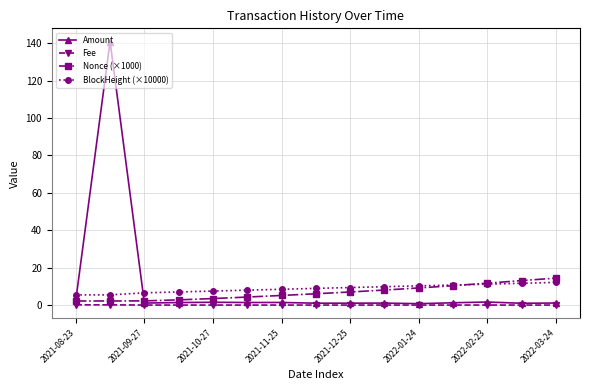

What is the highest value of the Nonce (×1000) series?

14.4